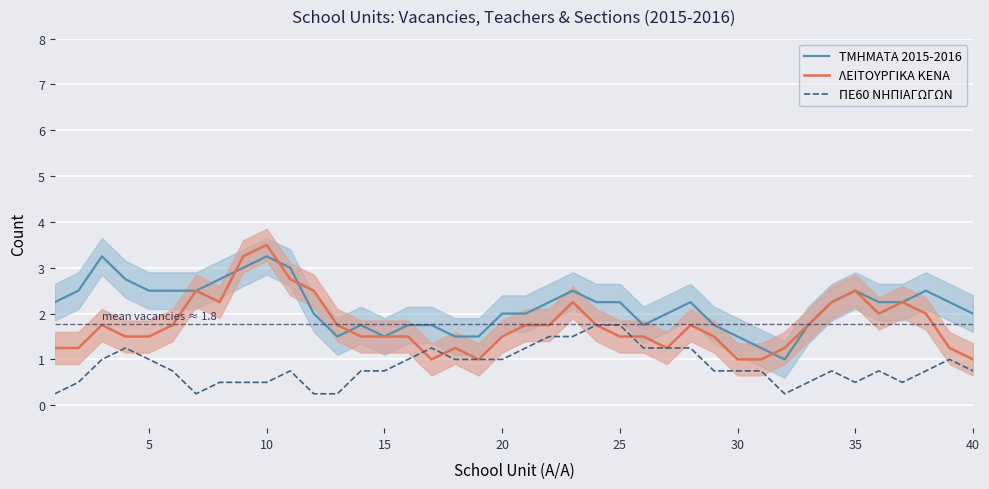

True or false: ΤΜΗΜΑΤΑ 2015-2016 and ΠΕ60 ΝΗΠΙΑΓΩΓΩΝ cross at least once.

False